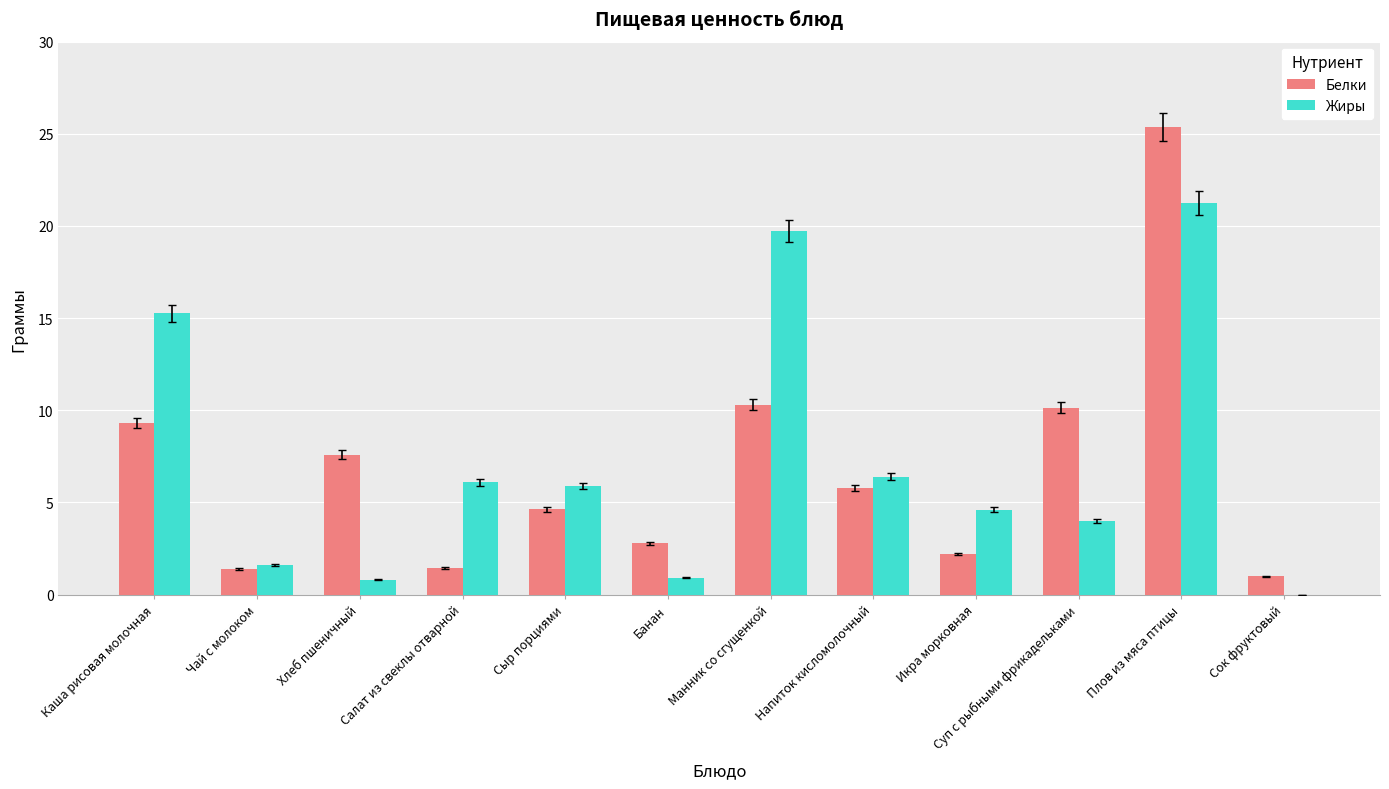

What is the sum of the Белки values at Каша рисовая молочная and Чай с молоком?

10.7